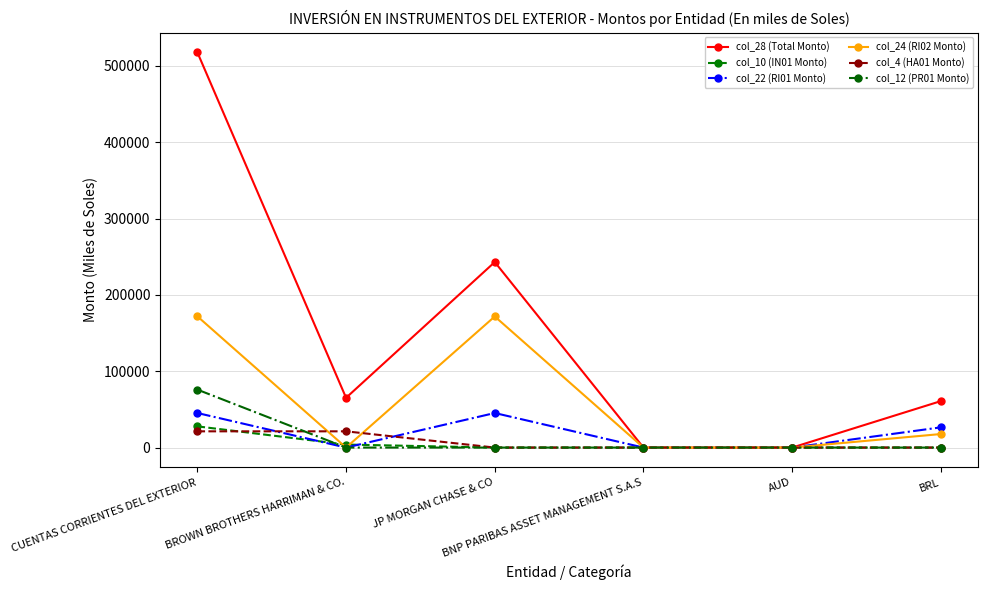

True or false: col_12 (PR01 Monto) has more than 2 interior local peaks.

False